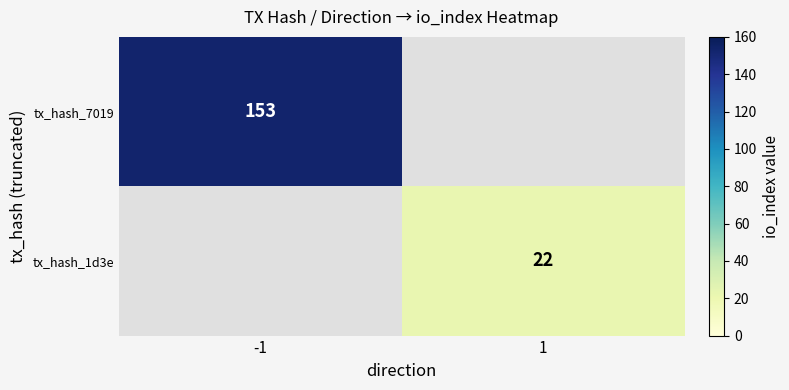

Between 1 and -1, which is larger?

-1